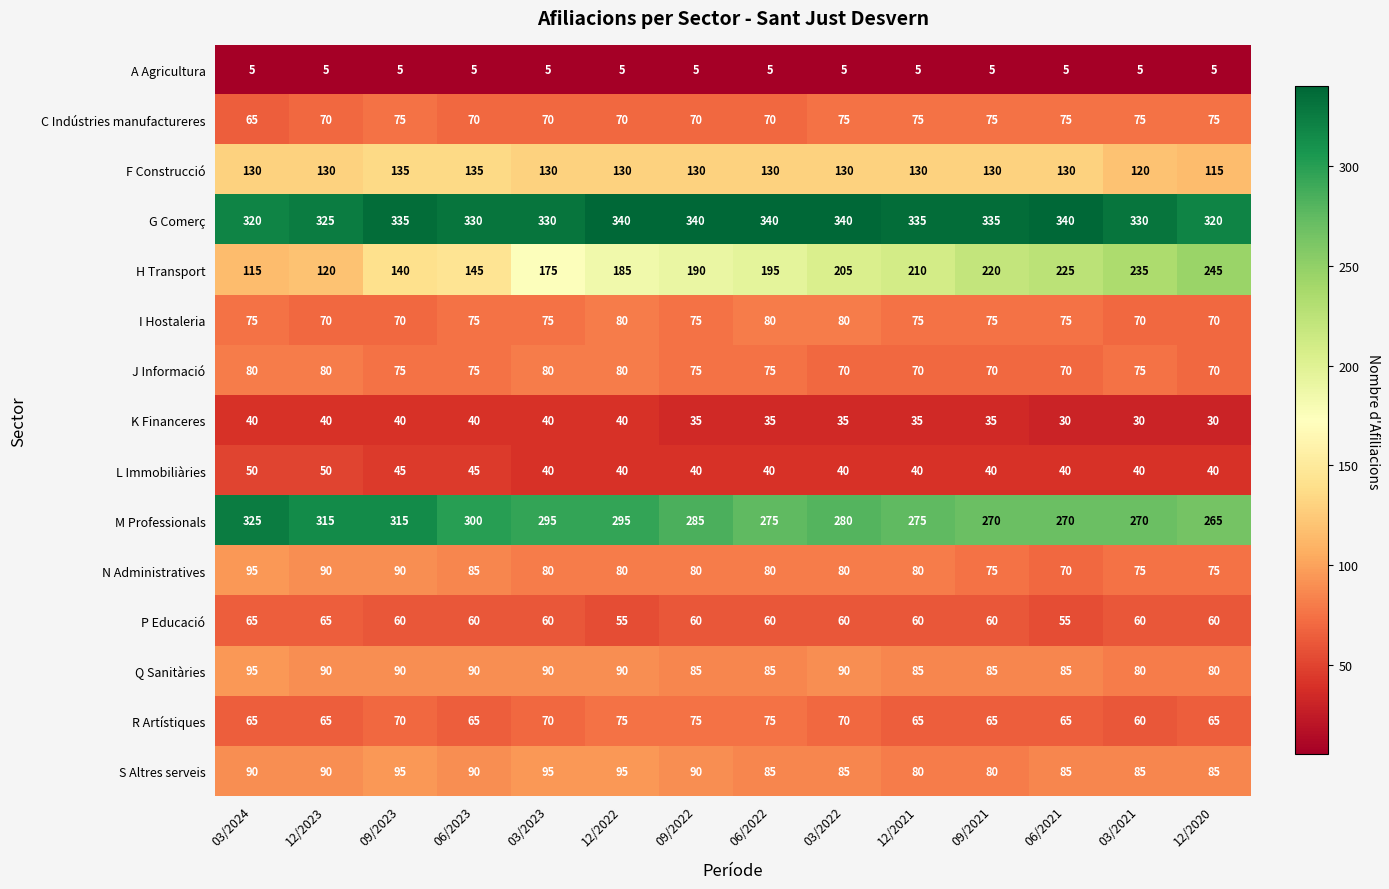

What is the average value of the A Agricultura series?

5